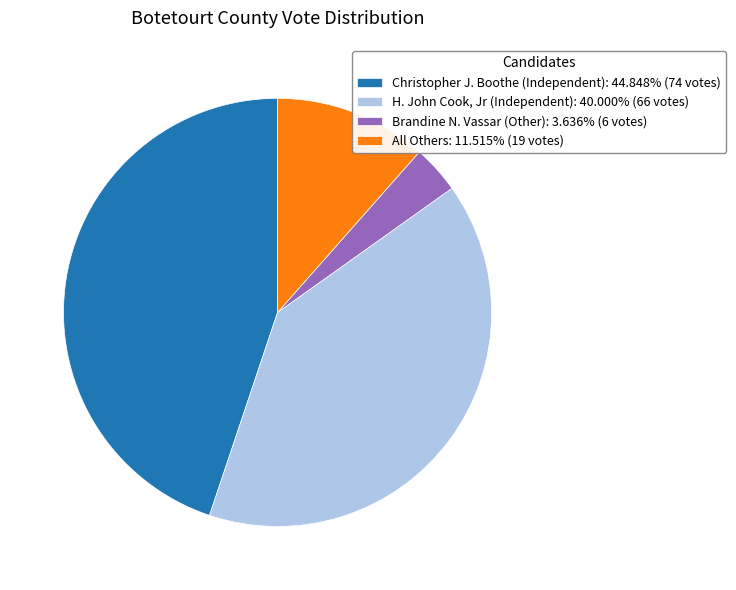

Is the sum of Christopher J. Boothe (Independent) and Brandine N. Vassar (Other) greater than half?

No